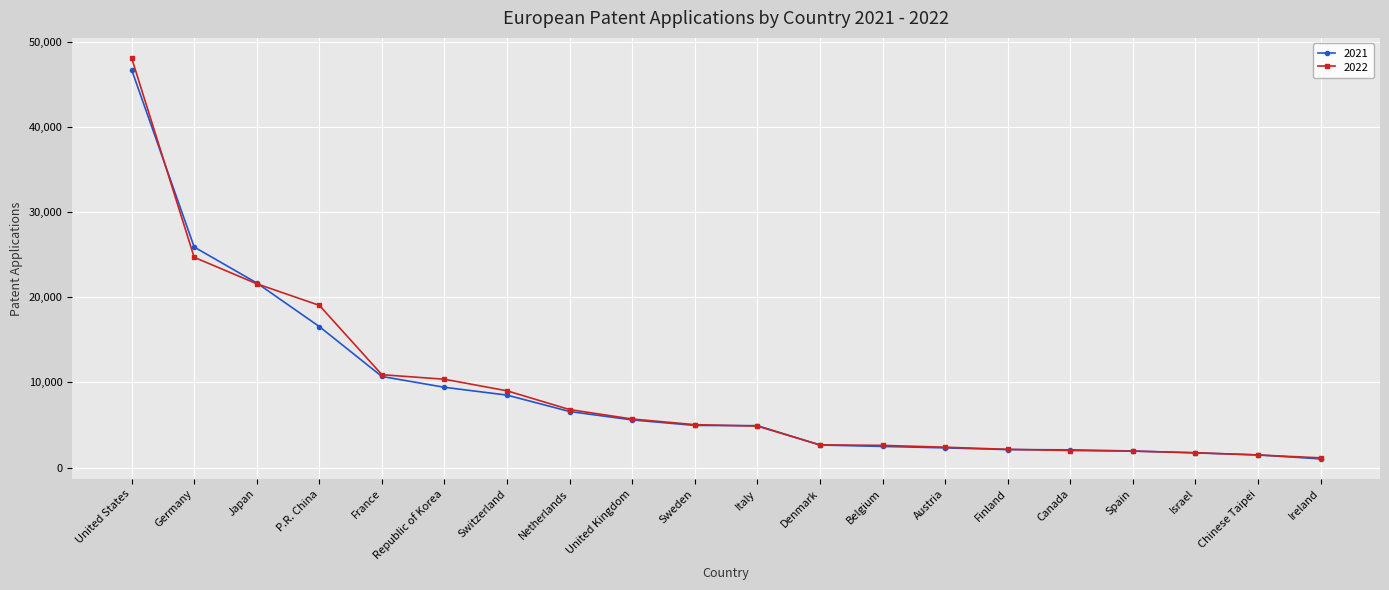

Between Italy and Belgium, which series saw the biggest shift?

2021